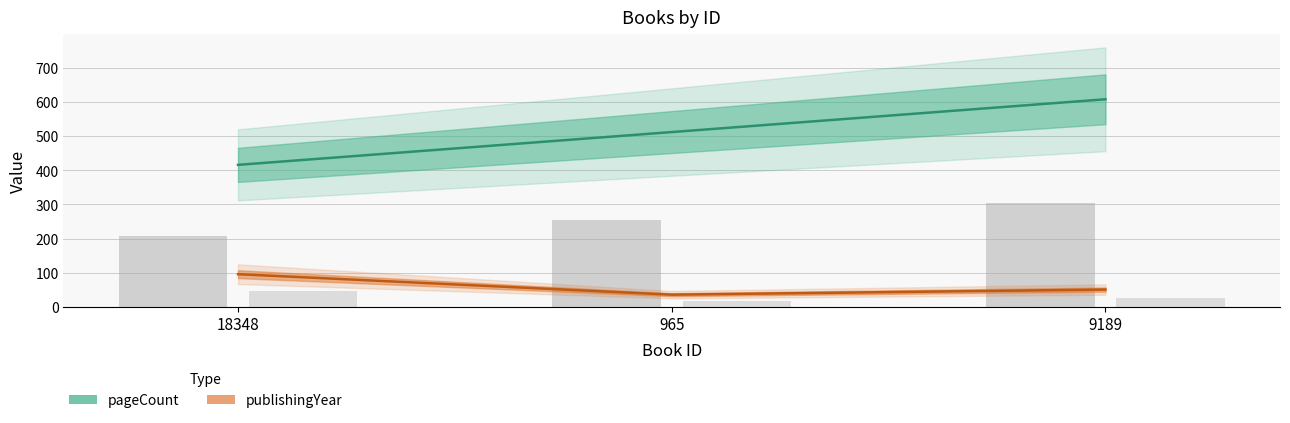

Does the chart contain stacked bars?

No